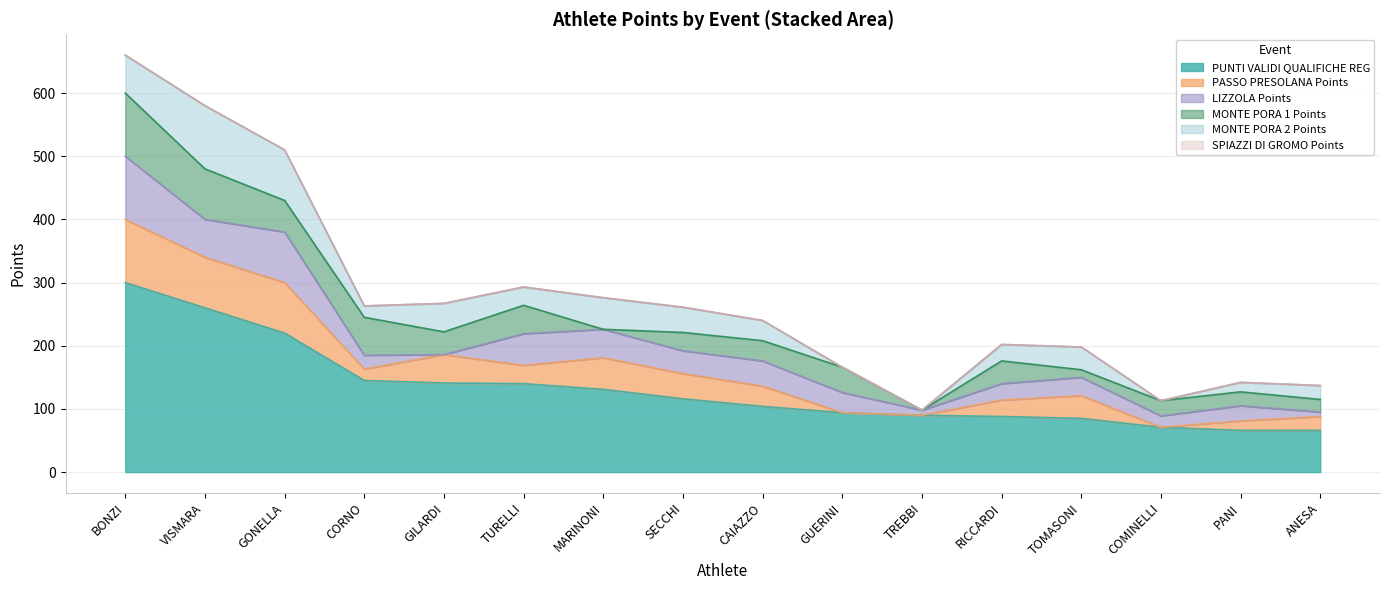

What is the sum of the LIZZOLA Points values at CORNO and ANESA?

29